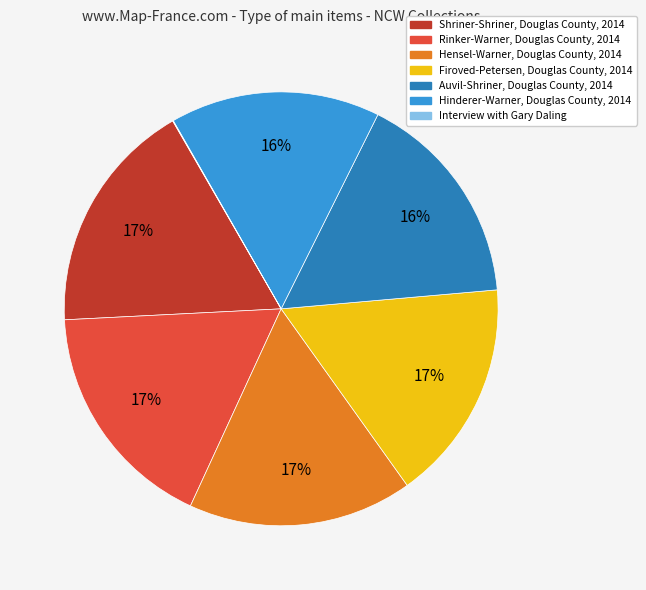

To the nearest percent, what is the average slice percentage?

14%